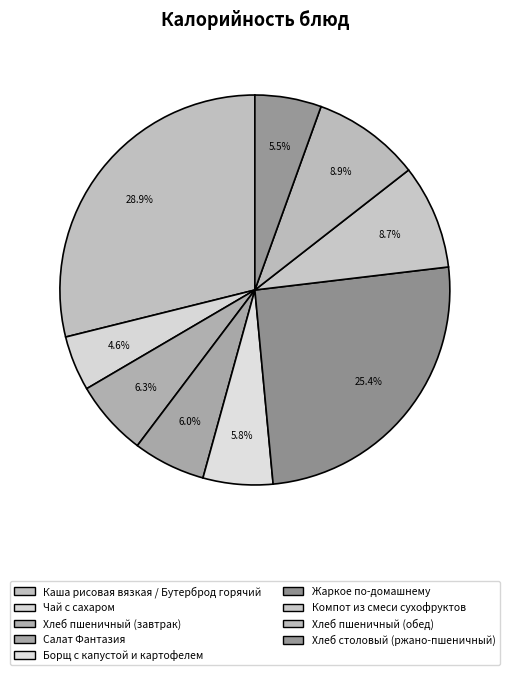

The Хлеб пшеничный (обед) slice represents 23% of the pie. True or false?

False